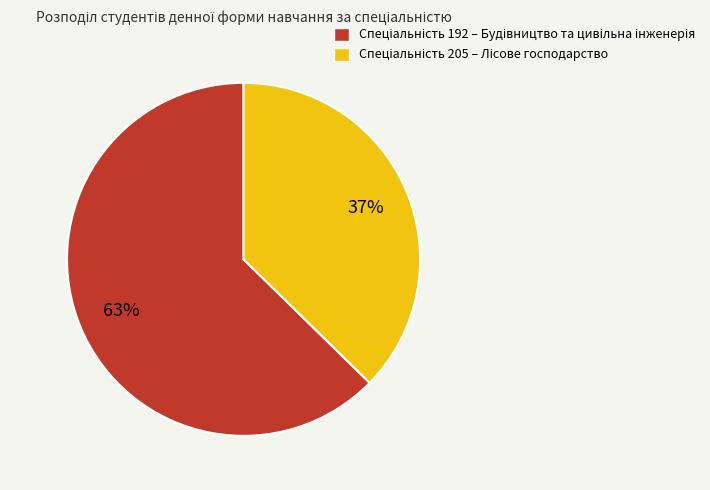

Is there any slice that represents more than half of the pie?

Yes